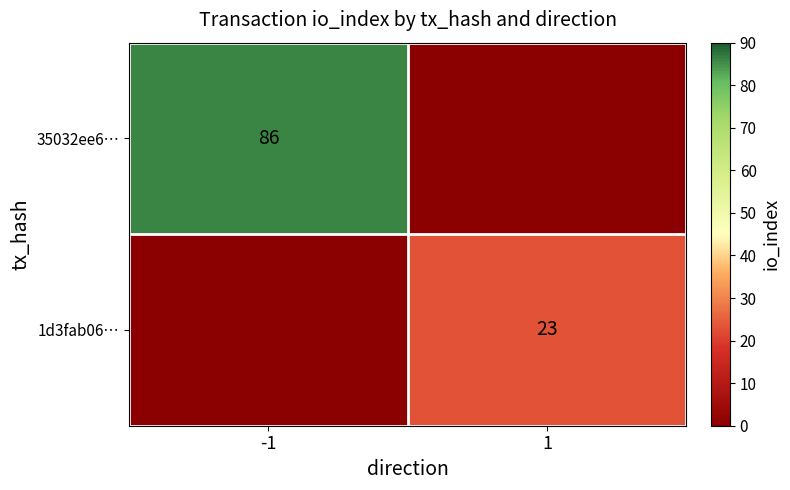

The 1d3fab06… series shows 35 at 1. True or false?

False